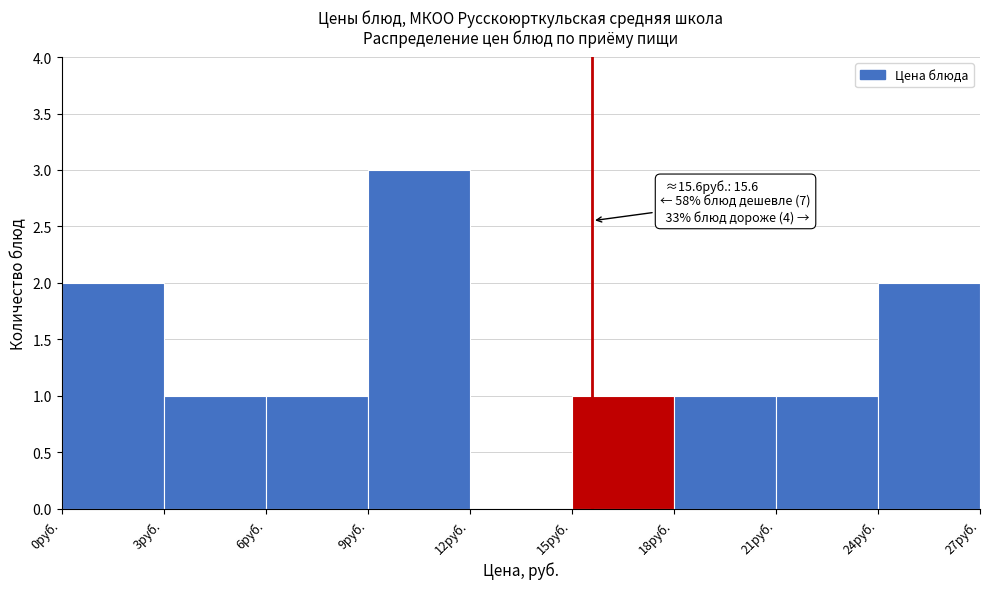

Over which range of the x-axis is the bar tallest?

9 to 12